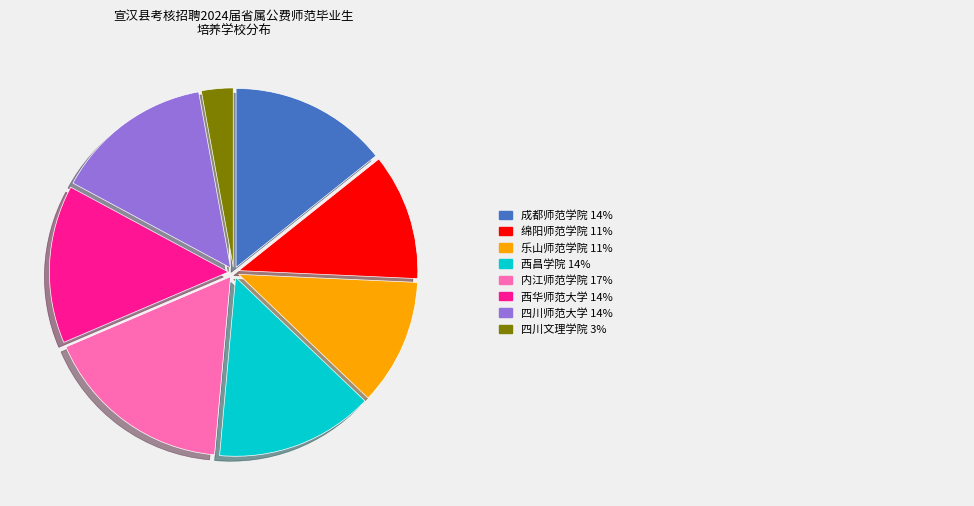

Is there any slice that represents more than half of the pie?

No